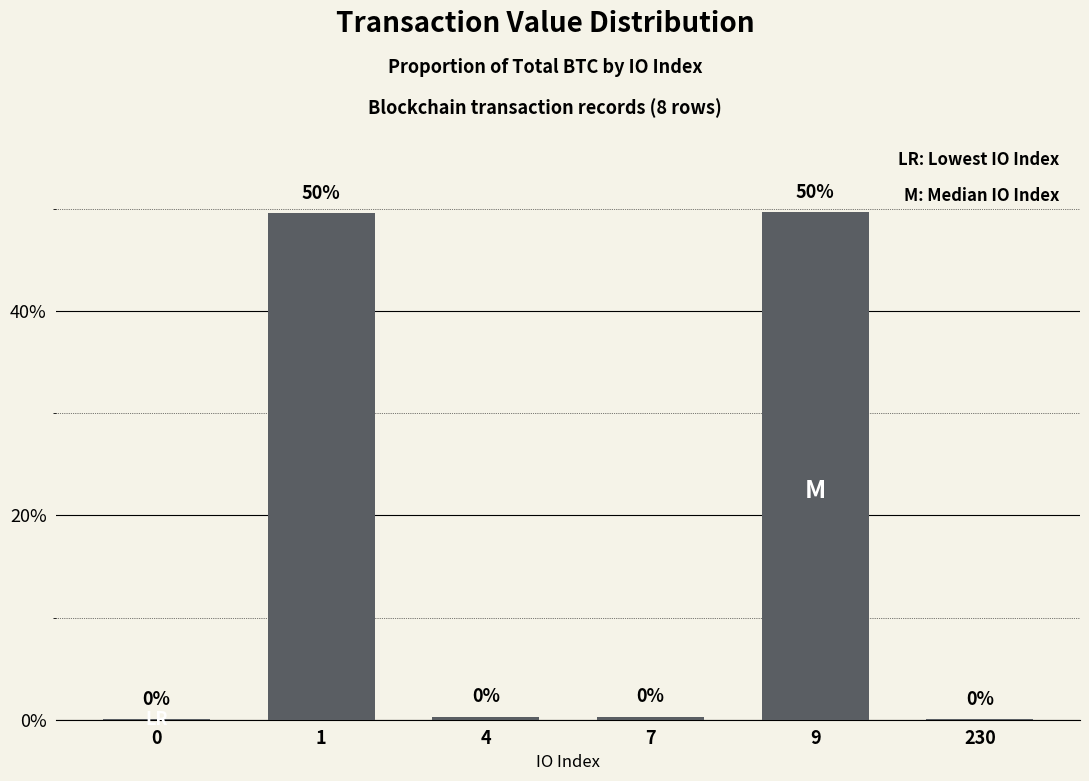

Read the value at 9.

49.7